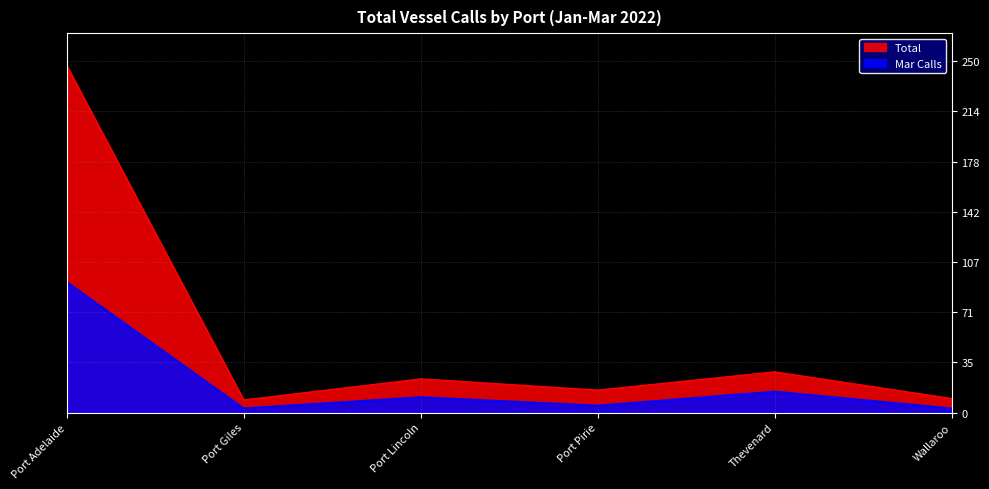

Reading right to left, extract all data points from this chart.

Total: Wallaroo=10	Thevenard=29	Port Pirie=16	Port Lincoln=24	Port Giles=9	Port Adelaide=247
Mar Calls: Wallaroo=3	Thevenard=15	Port Pirie=5	Port Lincoln=11	Port Giles=3	Port Adelaide=93